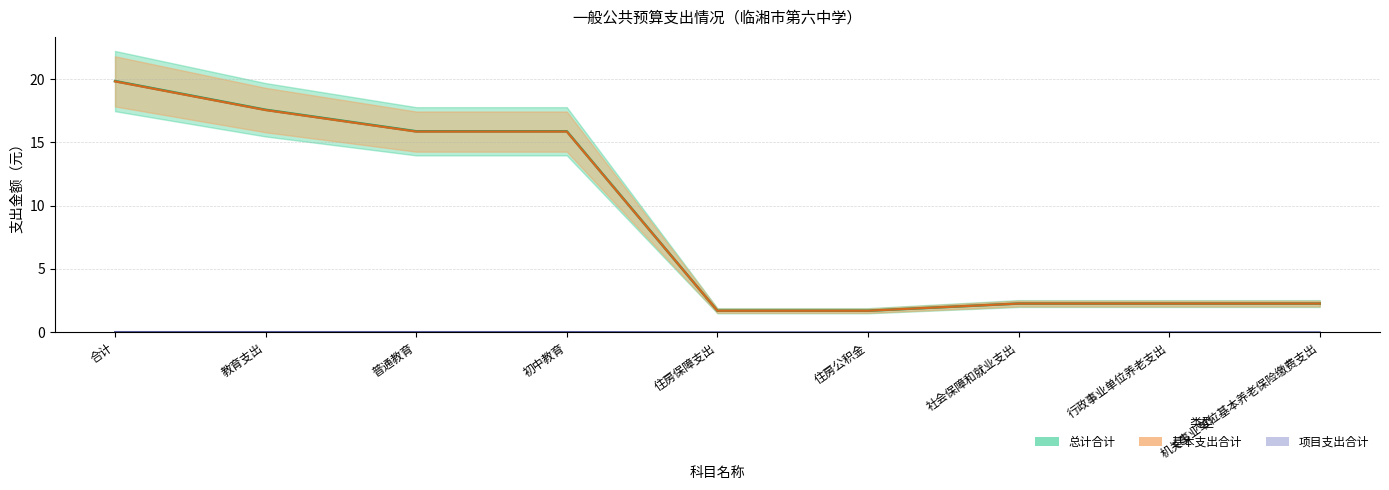

Reading right to left, list all the values displayed in this chart.

总计合计: 2.3	2.3	2.3	1.7	1.7	15.9	15.9	17.6	19.8
基本支出合计: 2.3	2.3	2.3	1.7	1.7	15.9	15.9	17.6	19.8
项目支出合计: 0.0	0.0	0.0	0.0	0.0	0.0	0.0	0.0	0.0